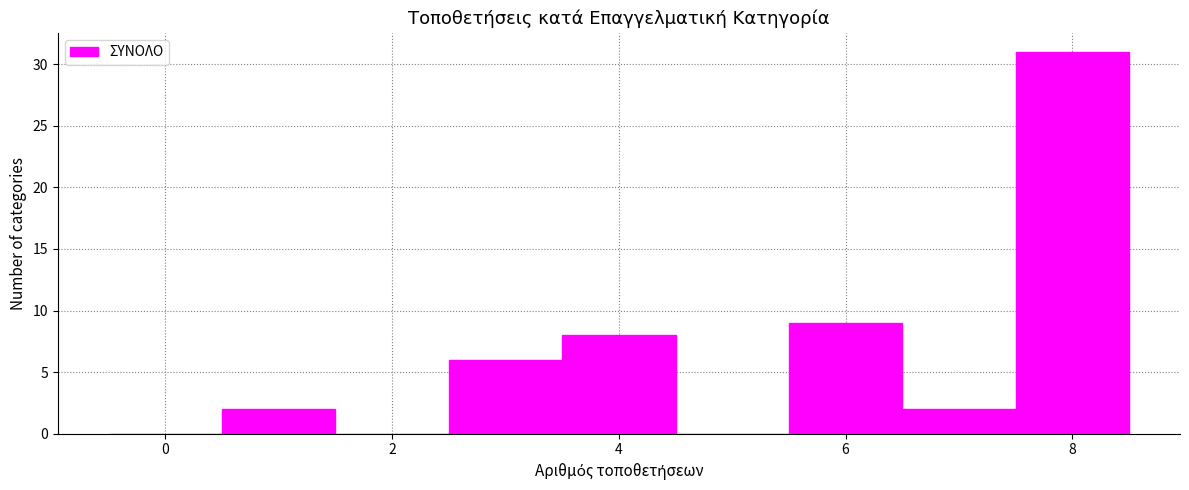

Reading left to right, list every bar in this chart as the range it spans on the x-axis followed by its height. Neither the bar edges nor the heights are printed on the chart, so give them approximately, as read against the axes.

-0.5 to 0.5: 0
0.5 to 1.5: 2
1.5 to 2.5: 0
2.5 to 3.5: 6
3.5 to 4.5: 8
4.5 to 5.5: 0
5.5 to 6.5: 9
6.5 to 7.5: 2
7.5 to 8.5: 31